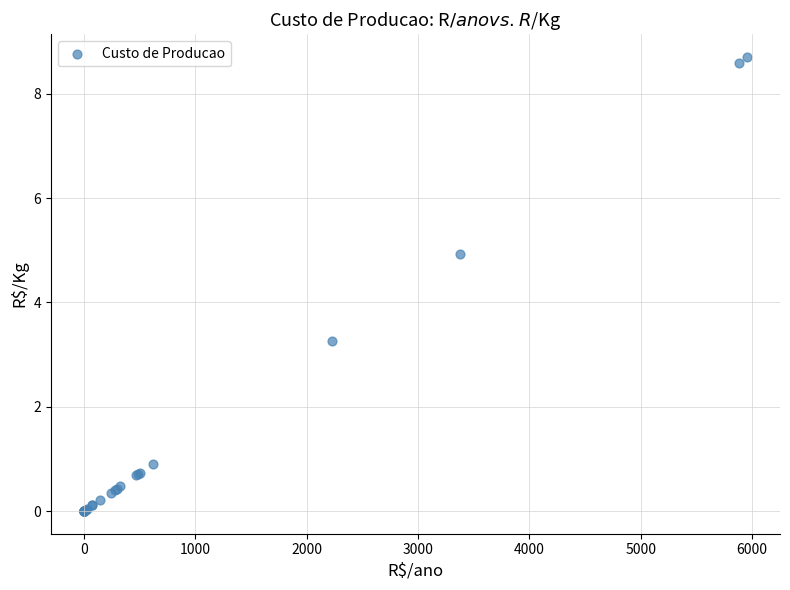

What Y value in the scatter plot is closest to 4?

3.3